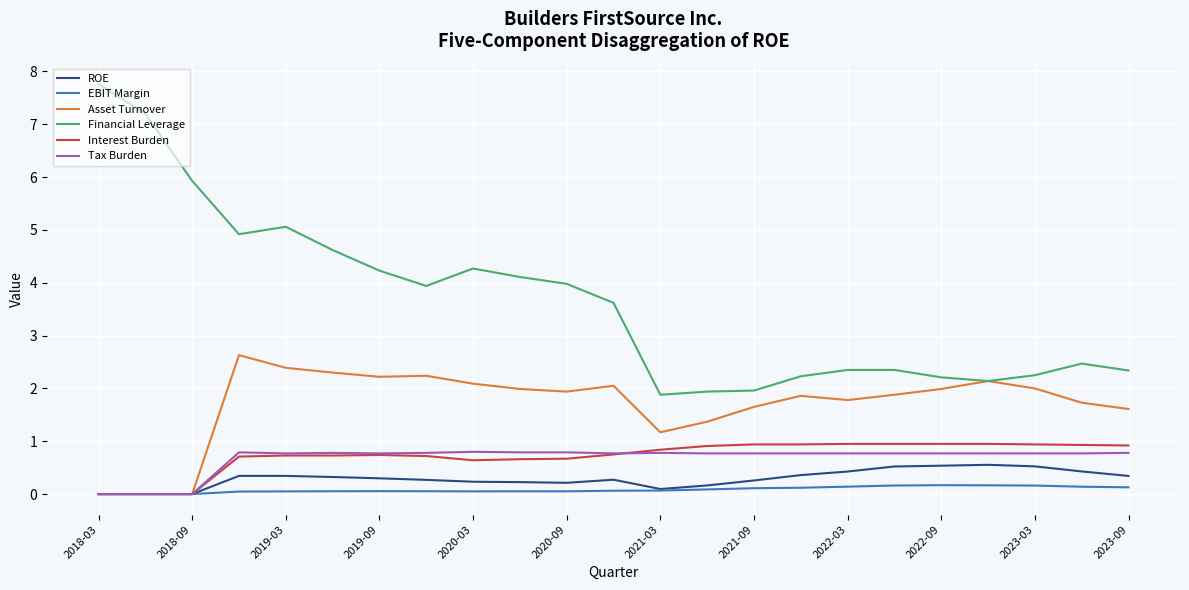

What is the maximum value shown in the chart?

7.8